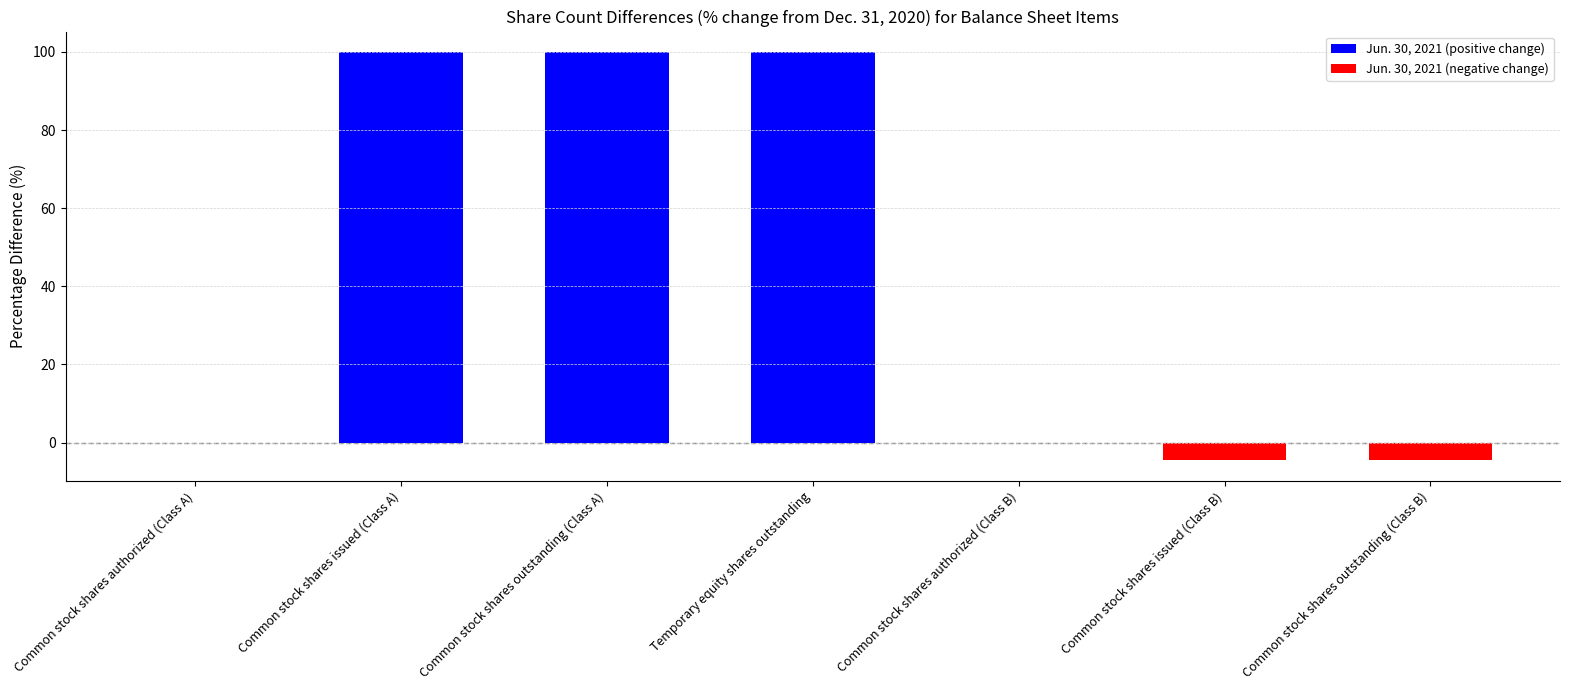

What is the change in value from Common stock shares authorized (Class B) to Common stock shares issued (Class B)?

-4.6